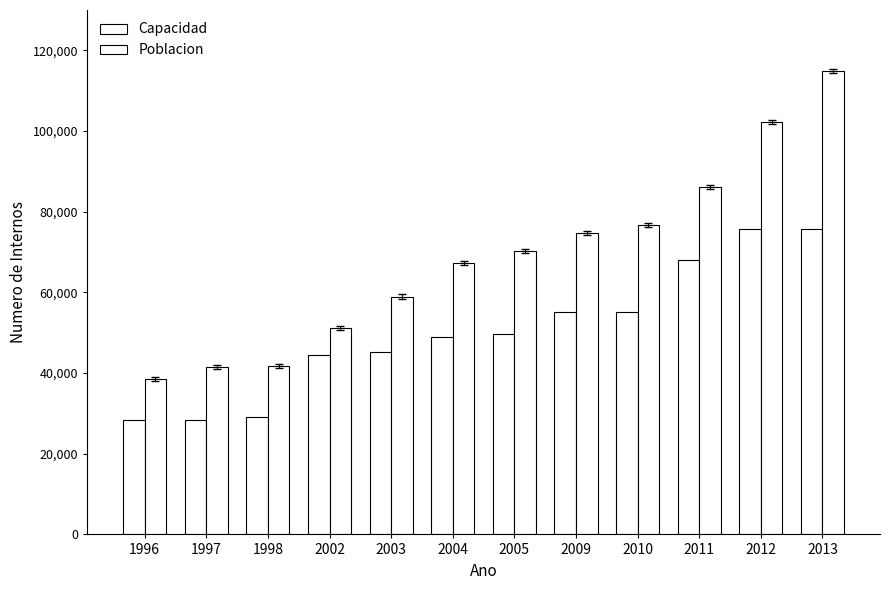

Which label corresponds to the smallest value in the chart?

1996